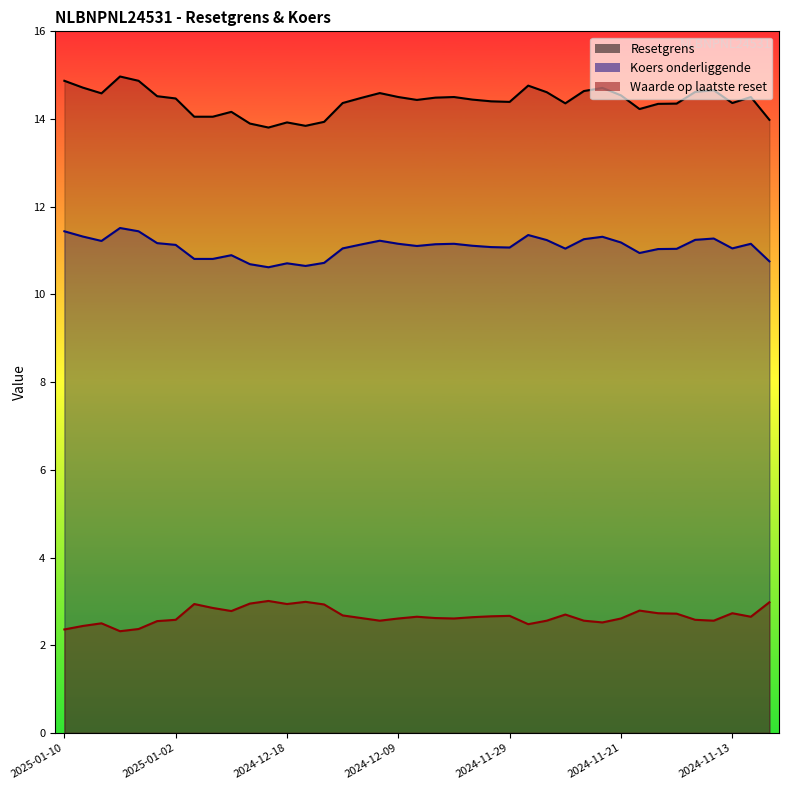

Which series has the largest total across all categories?

Resetgrens